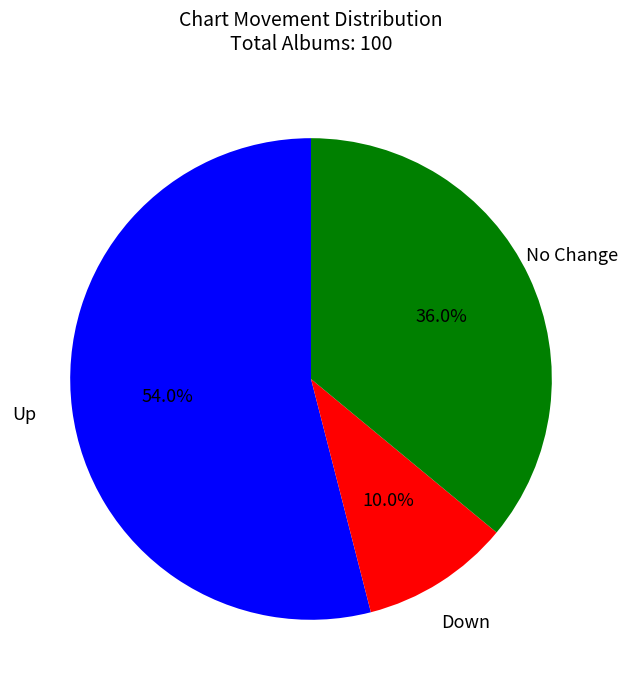

Does any single category account for the majority?

Yes